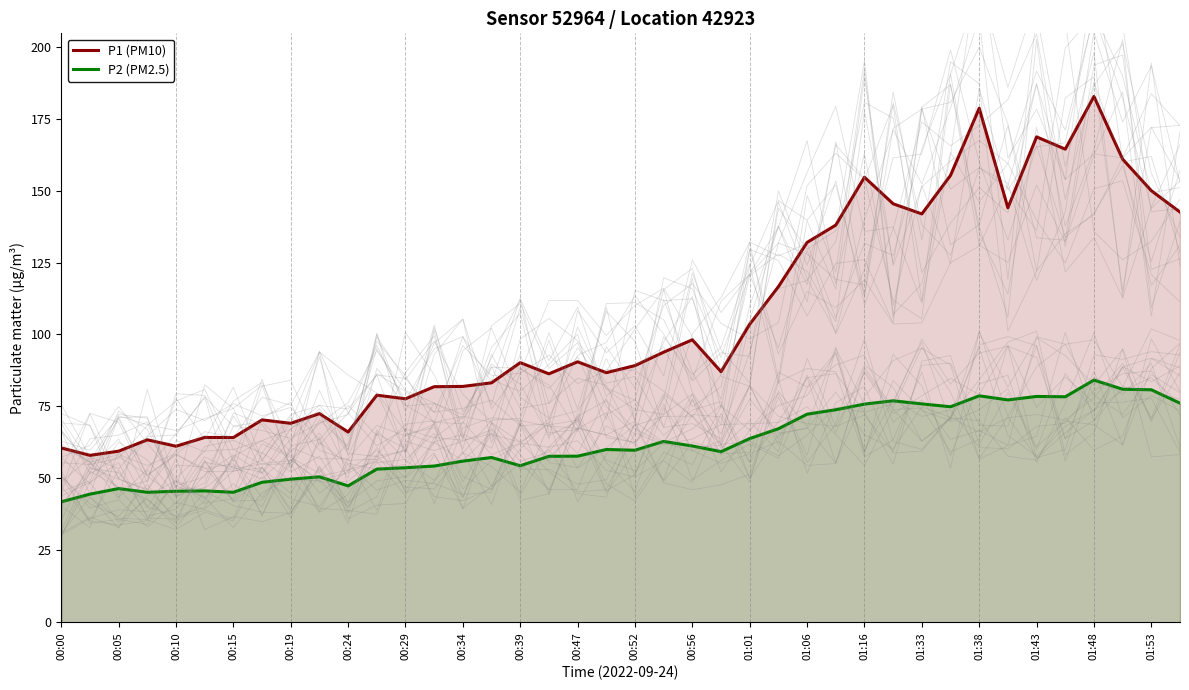

What is the highest value of the P1 (PM10) series?

182.7